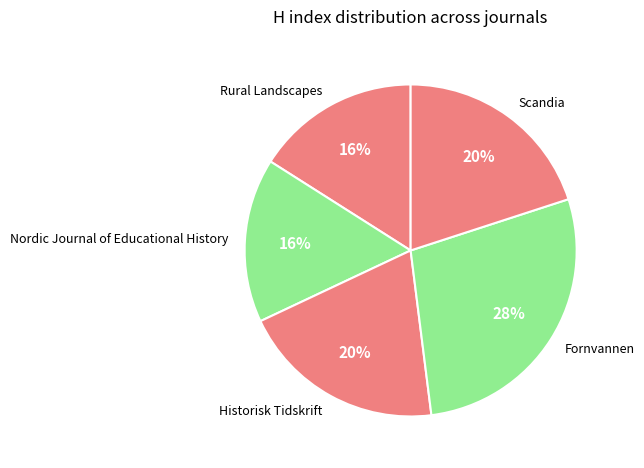

What is the largest slice in the pie chart?

Fornvannen